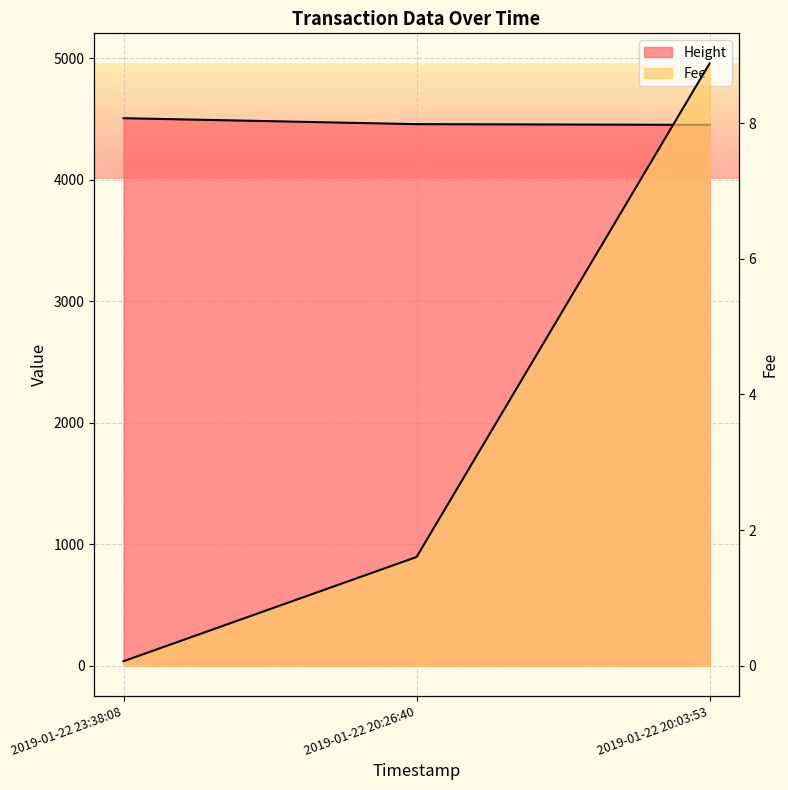

Between 2019-01-22 20:26:40 and 2019-01-22 23:38:08, which is larger?

2019-01-22 23:38:08